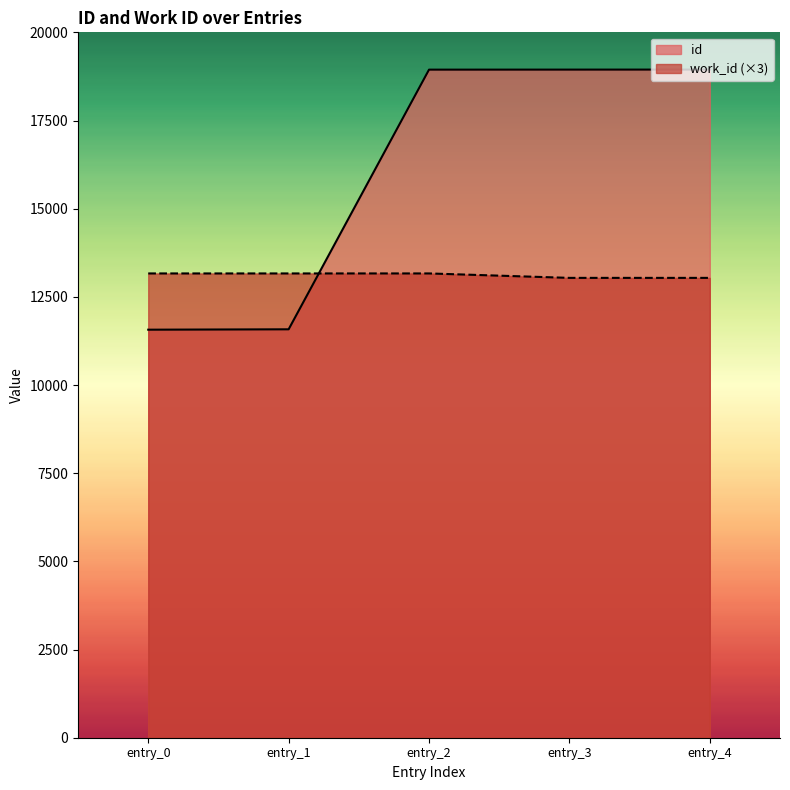

Reading left to right, what are all the values shown in this chart?

id: 11569	11580	18942	18943	18944
work_id: 13164	13164	13164	13038	13038